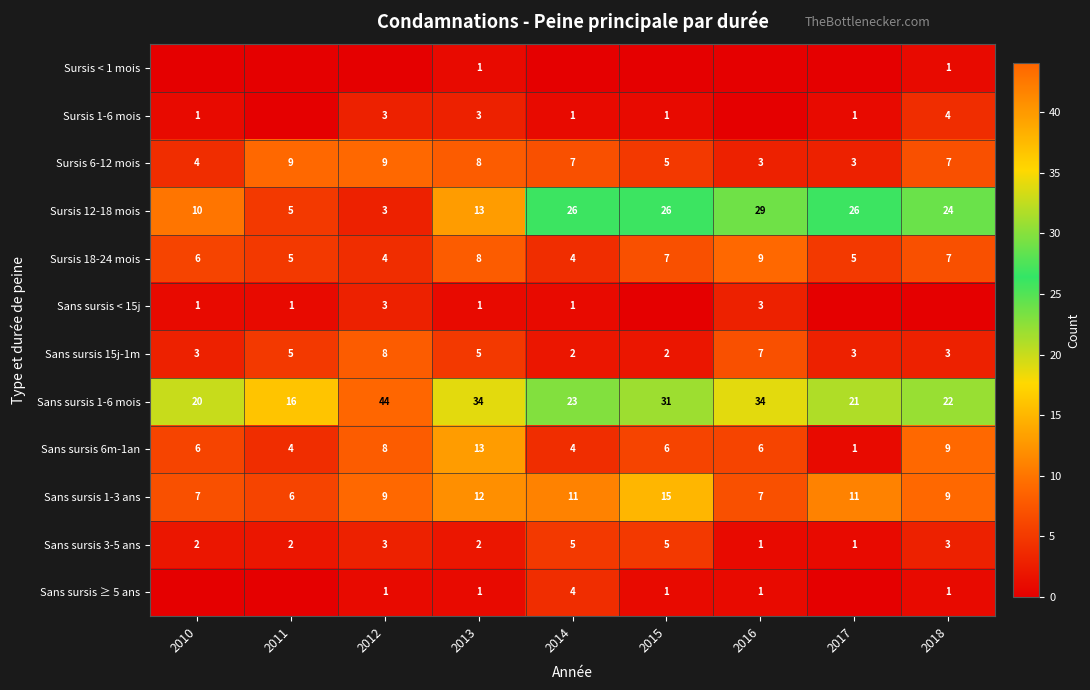

Is the value of Sursis 18-24 mois at 2011 greater than the value of Sans sursis 3-5 ans at 2016?

Yes